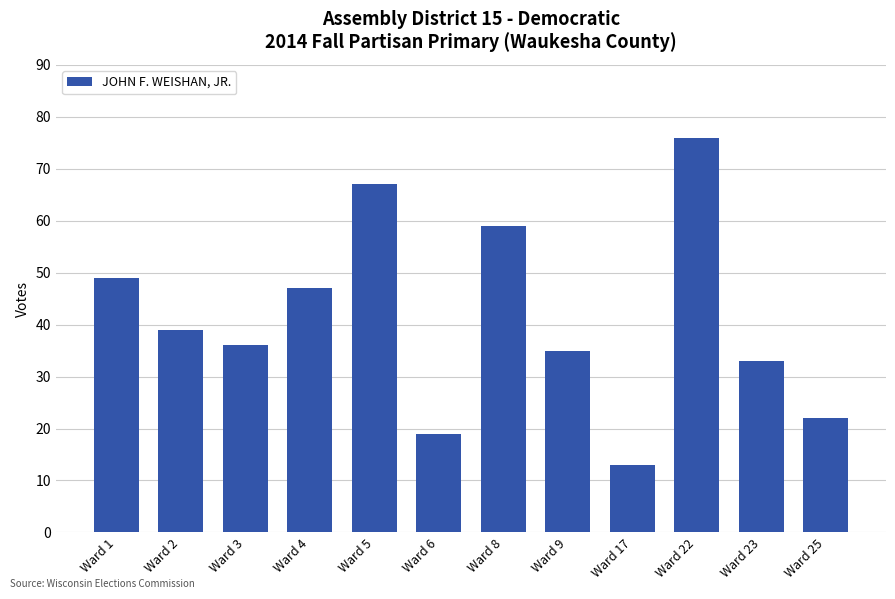

Reading right to left, list all the values displayed in this chart.

22	33	76	13	35	59	19	67	47	36	39	49